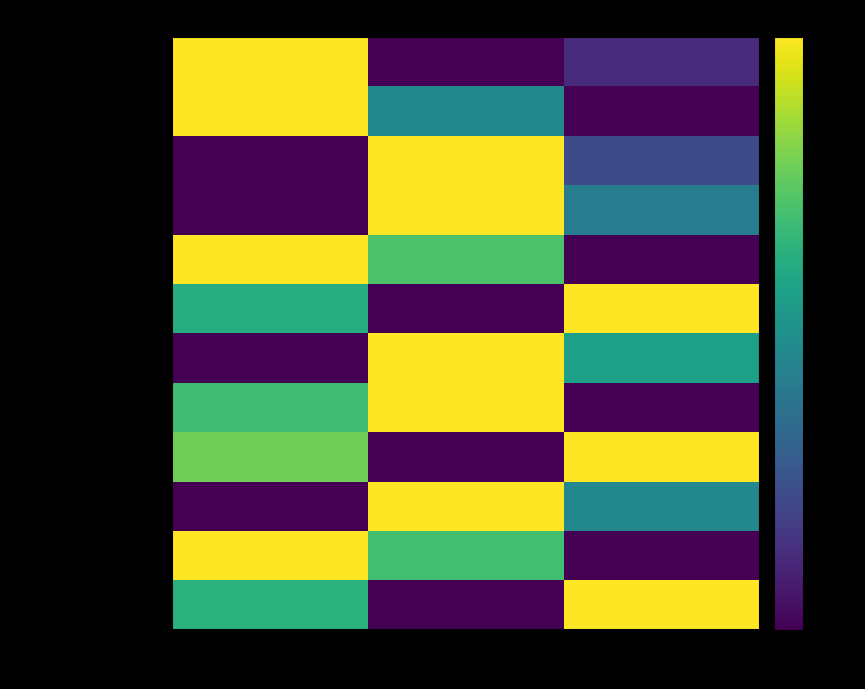

At how many categories does at least one series exceed 0?

3